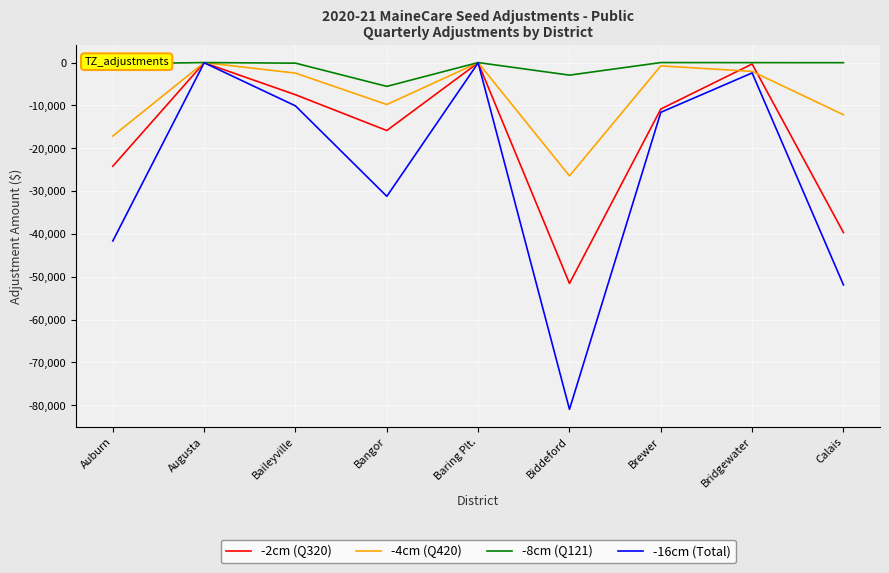

At which category does the chart reach its minimum across all series?

Biddeford